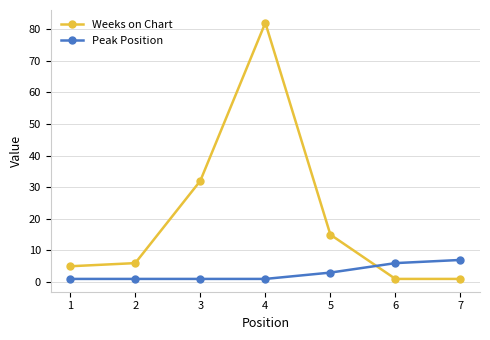

Where is Peak Position nearest to the value 4?

5